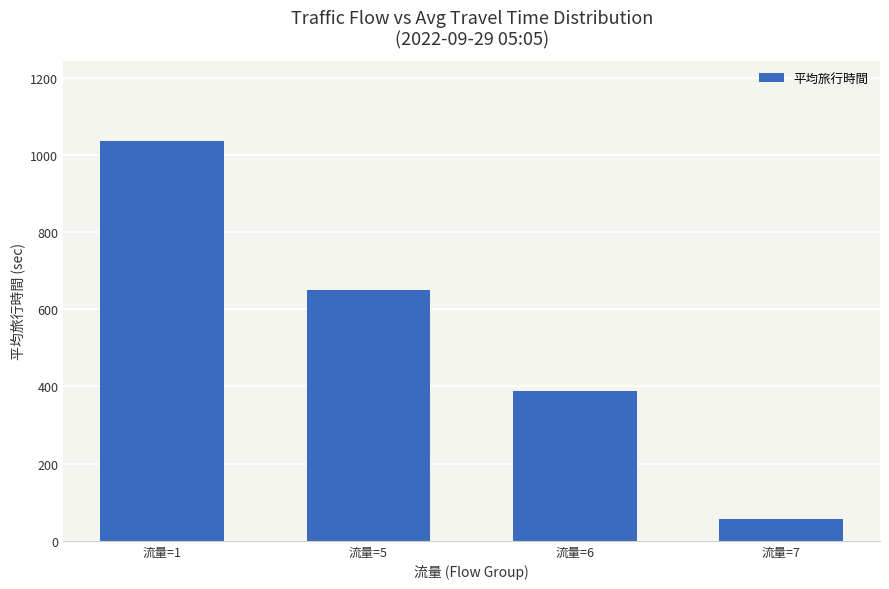

List the labels in order of value, largest first.

流量=1, 流量=5, 流量=6, 流量=7